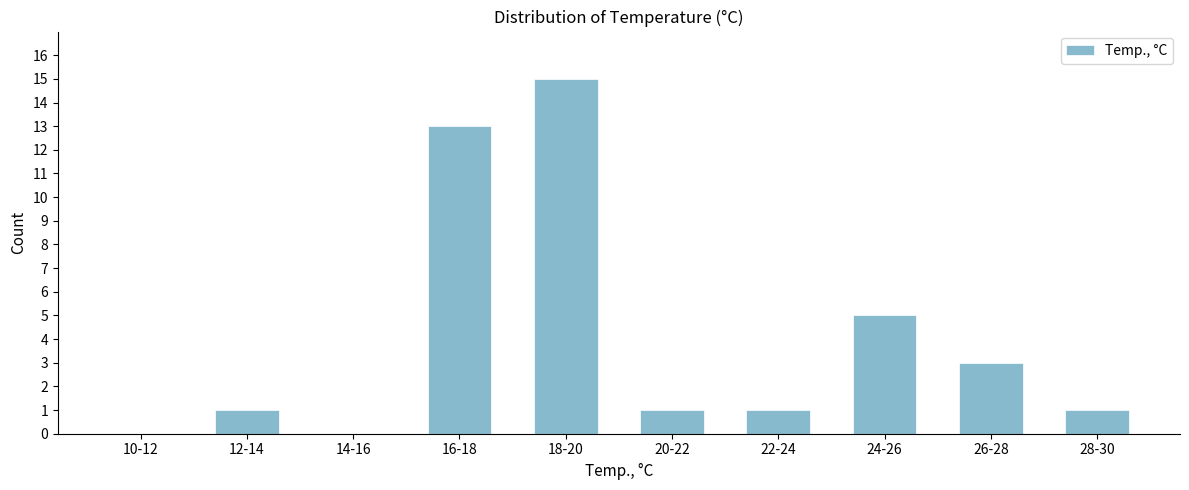

Reading left to right, what are all the values shown in this chart?

10-12=0	12-14=1	14-16=0	16-18=13	18-20=15	20-22=1	22-24=1	24-26=5	26-28=3	28-30=1